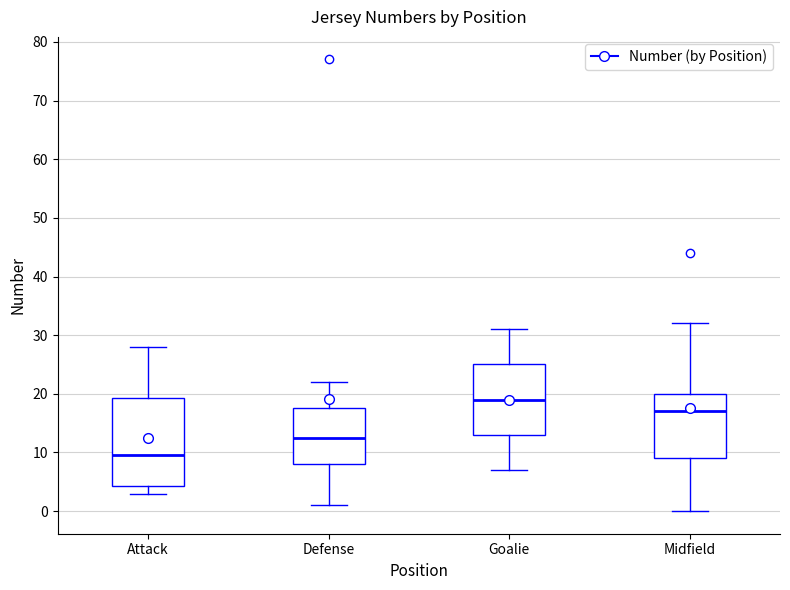

Reading left to right, transcribe this box plot: for each box, give where its median line is, the range the box spans, and where its two whiskers end, as read against the y-axis. The values are not printed on the chart, so give them approximately, as read against the axis.

Attack: median 10, box 4 to 19, whiskers 3 to 28
Defense: median 13, box 8 to 18, whiskers 1 to 22
Goalie: median 19, box 13 to 25, whiskers 7 to 31
Midfield: median 17, box 9 to 20, whiskers 0 to 32